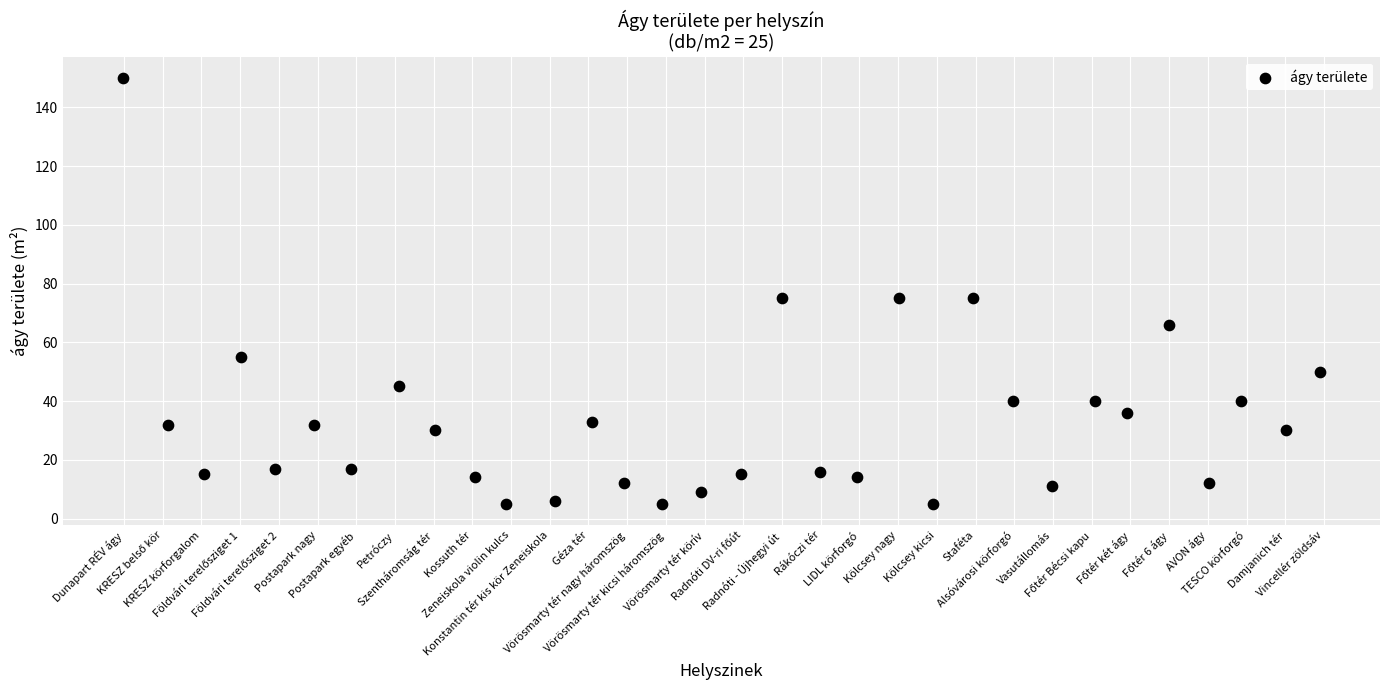

What is the range of Y values (max minus min)?

145